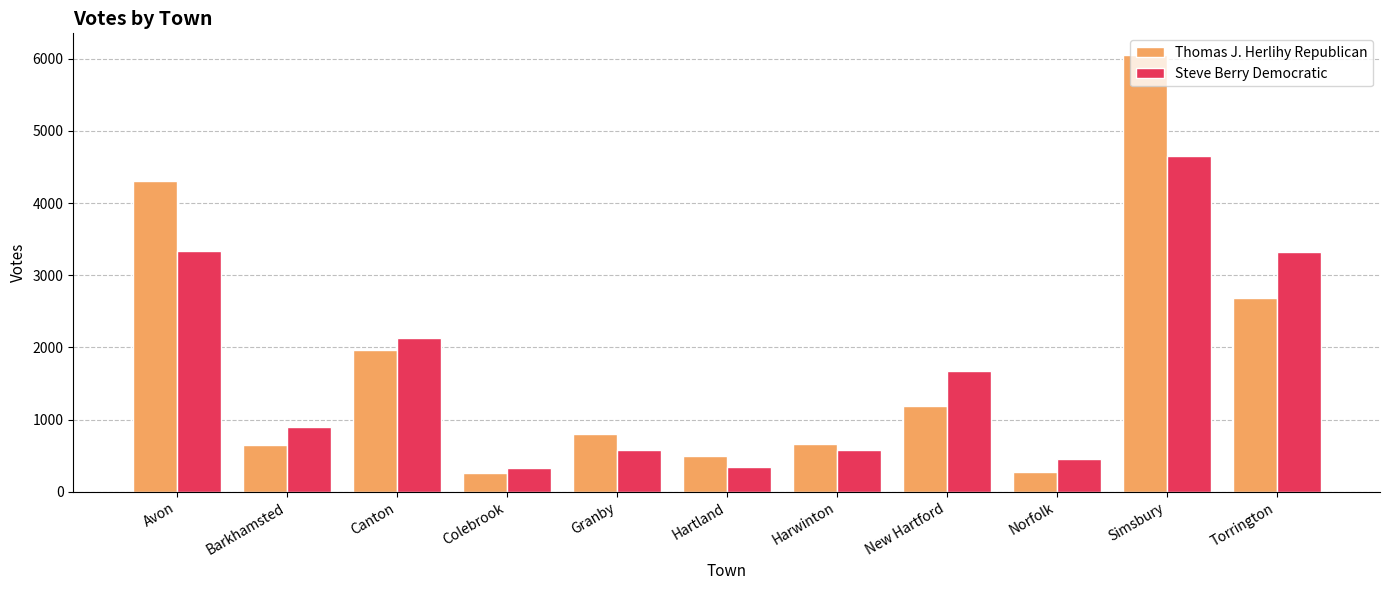

At which label does Steve Berry Democratic reach its peak?

Simsbury